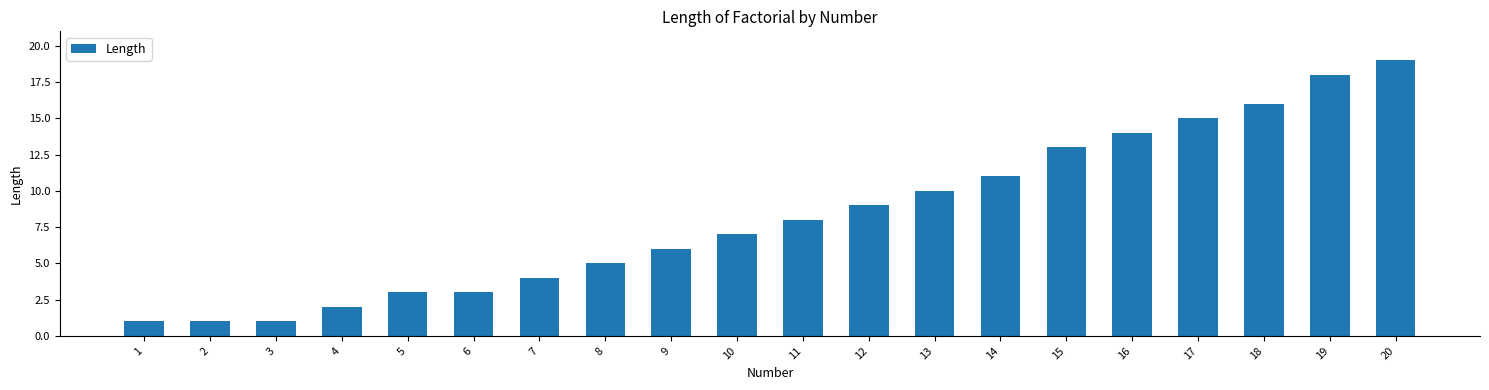

What is the value of the 2nd bar from the left?

1